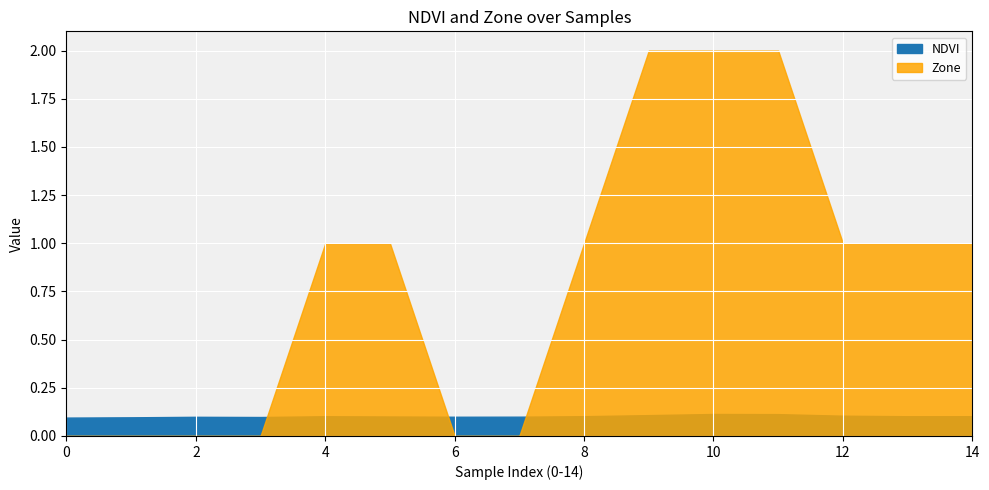

After their last crossing, which series has the higher values: Zone or NDVI?

Zone